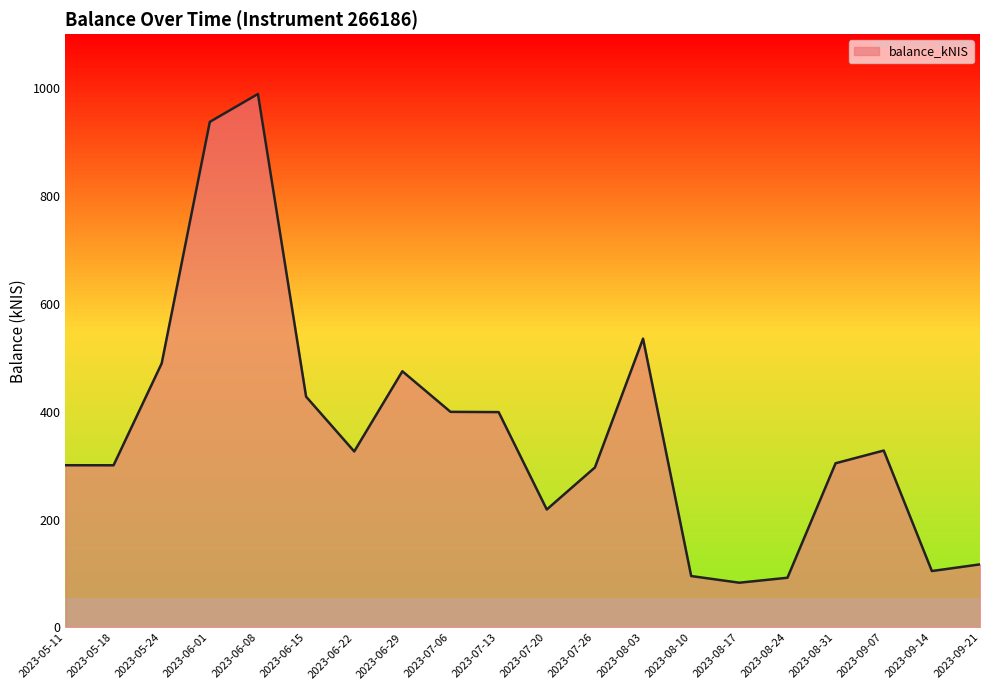

What is the difference between the values at 2023-08-24 and 2023-05-18?

208.5